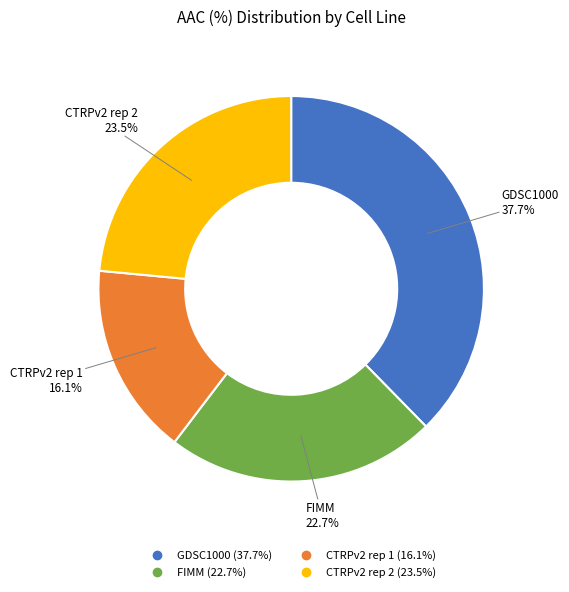

Does GDSC1000 account for over 50% of the chart?

No